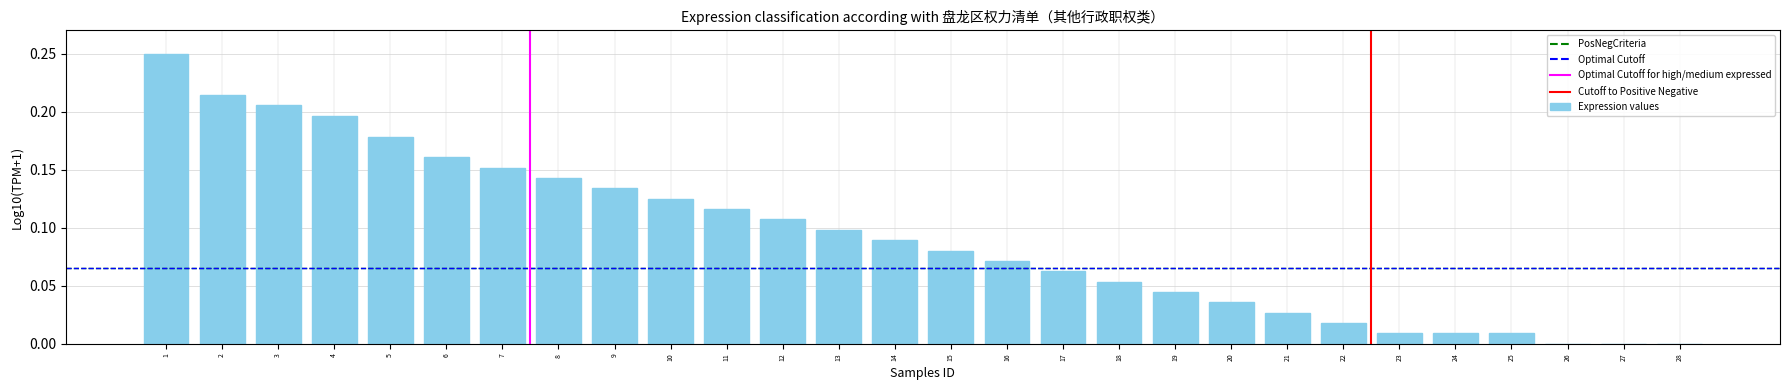

What is the sum of all values?

2.6